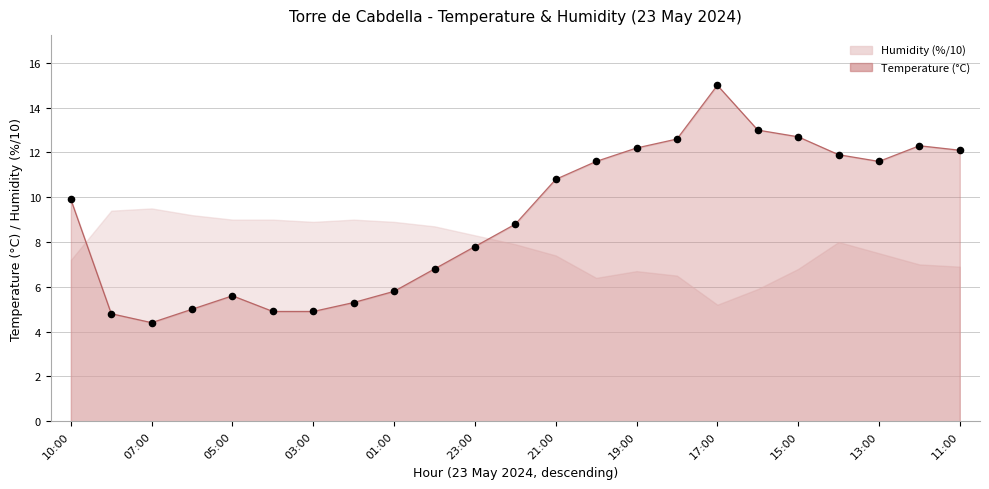

Between 17:00 and 02:00, which is larger?

17:00